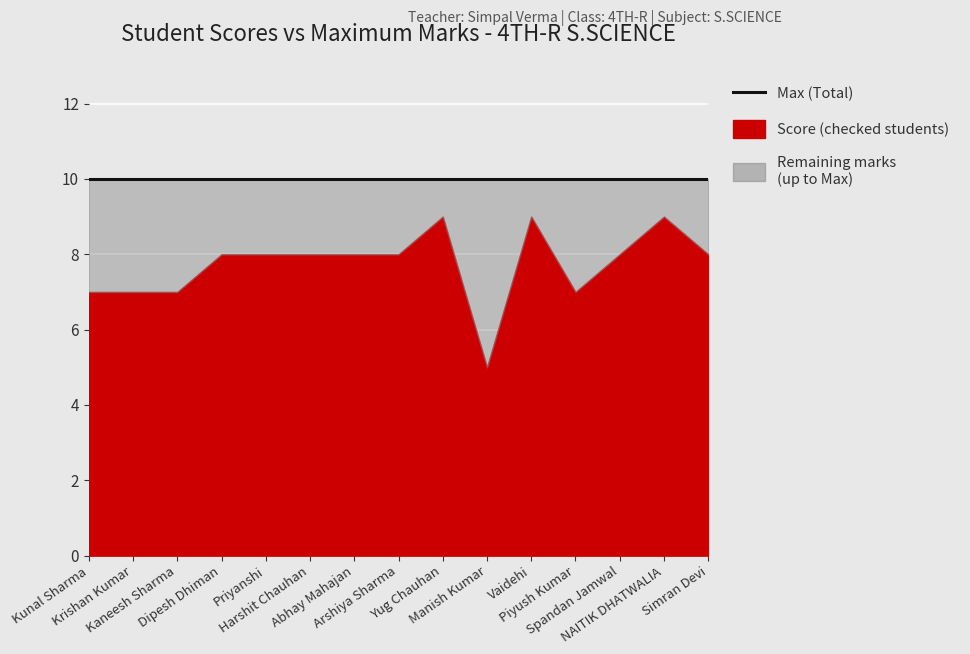

Is the value of Score at Priyanshi greater than the value of Max at Dipesh Dhiman?

No